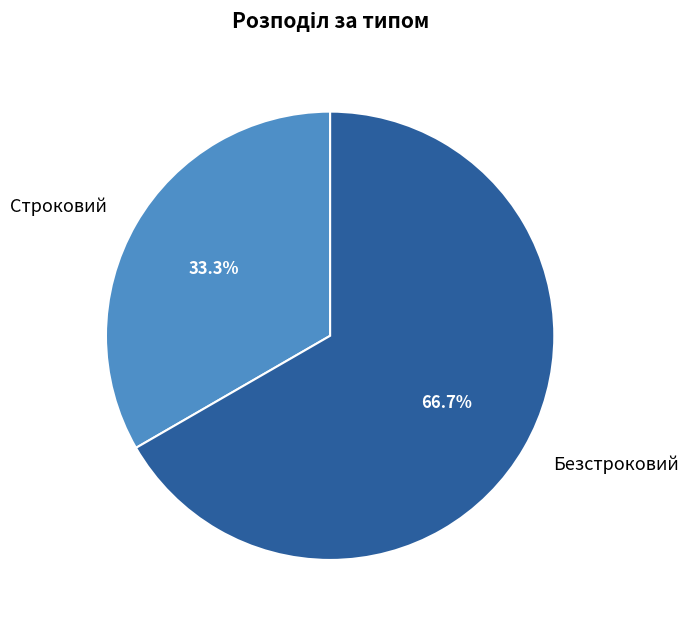

Rank the categories by value from highest to lowest.

Безстроковий, Строковий